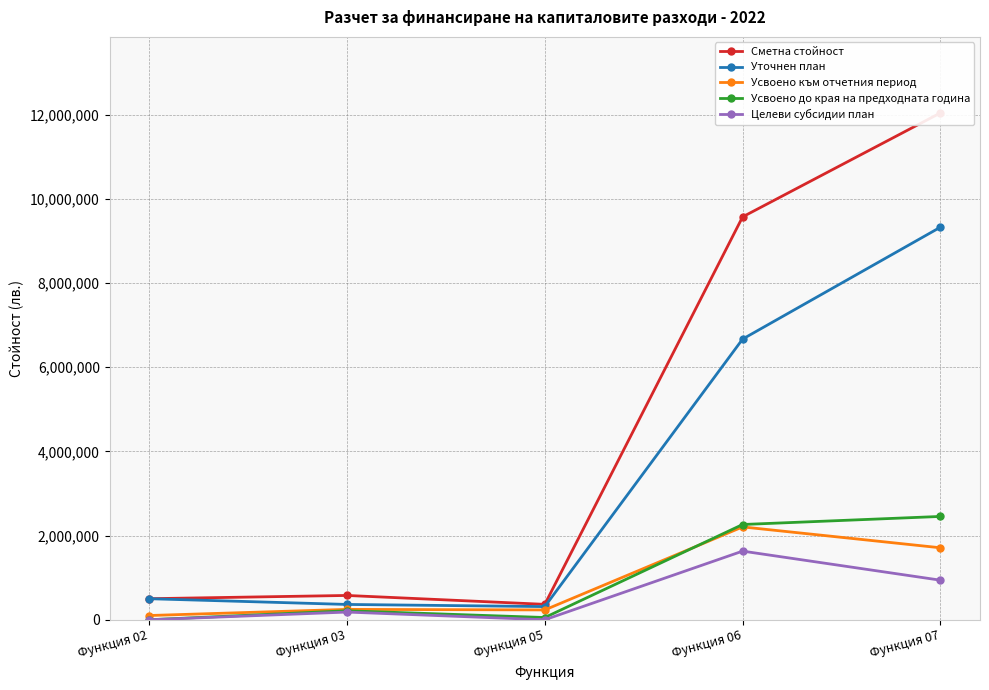

Reading left to right, list all the values displayed in this chart.

Сметна стойност: Функция 02=500000	Функция 03=577328	Функция 05=366037	Функция 06=9571747	Функция 07=12041491
Уточнен план: Функция 02=499960	Функция 03=363916	Функция 05=312790	Функция 06=6668373	Функция 07=9326966
Усвоено към отчетния период: Функция 02=100694	Функция 03=246456	Функция 05=233516	Функция 06=2205768	Функция 07=1710006
Усвоено до края на предходната година: Функция 02=40	Функция 03=213412	Функция 05=53247	Функция 06=2262974	Функция 07=2454590
Целеви субсидии план: Функция 02=0	Функция 03=182980	Функция 05=0	Функция 06=1630700	Функция 07=940065